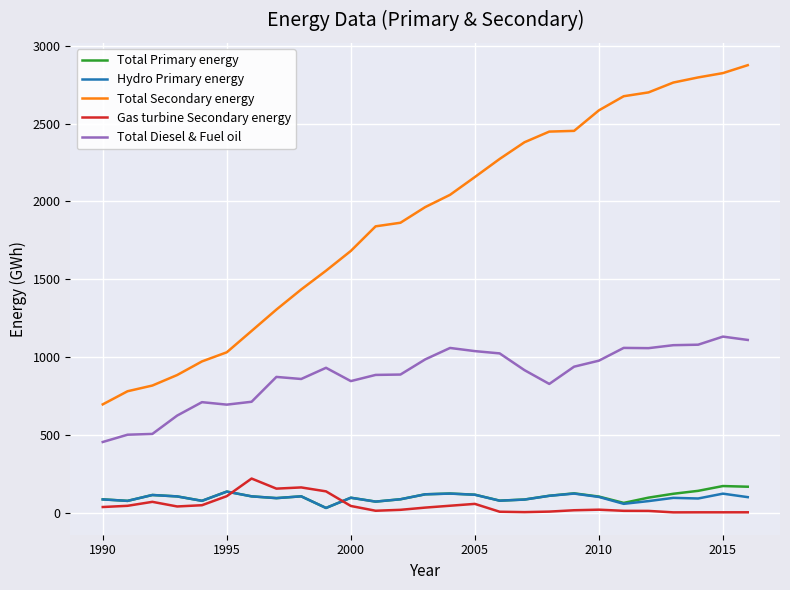

Which series has the largest total across all categories?

Total Secondary energy